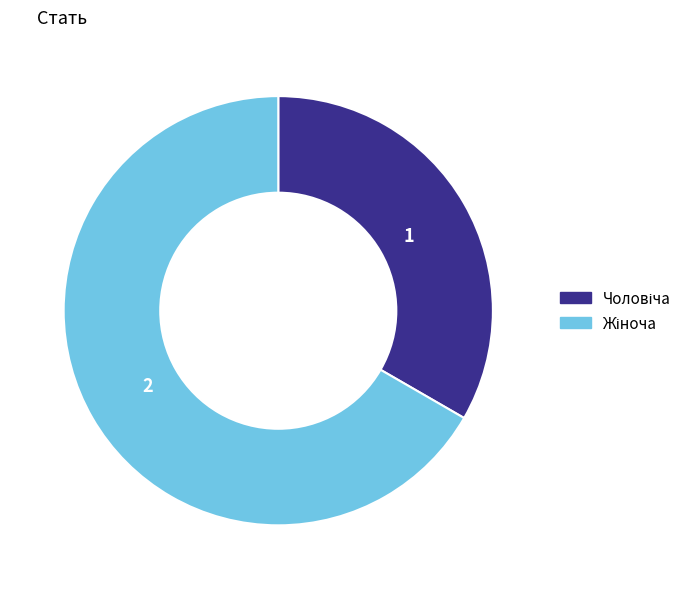

Is there a majority slice in this chart?

Yes